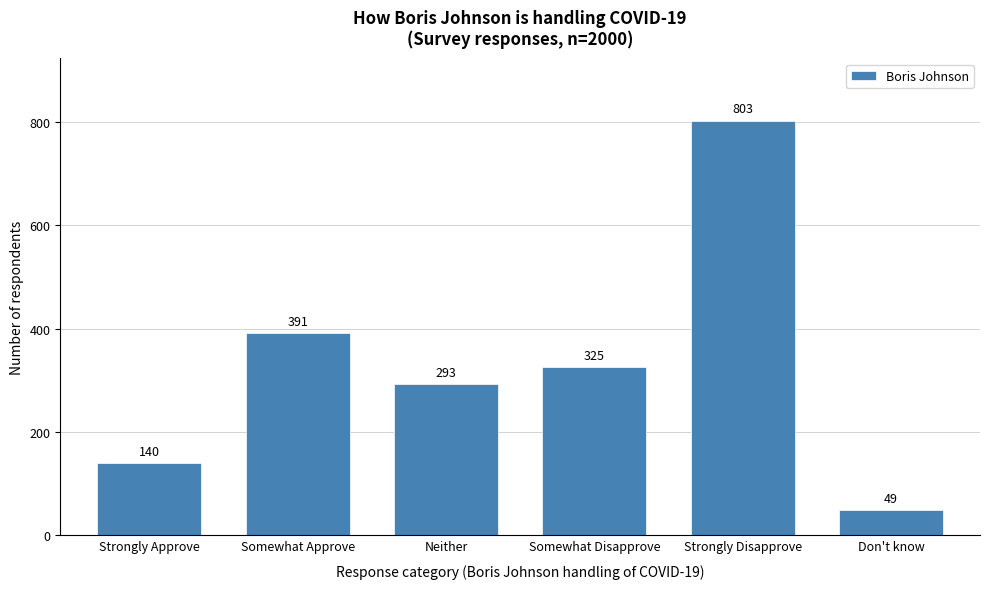

Reading left to right, what are all the values shown in this chart?

140	391	293	325	803	49